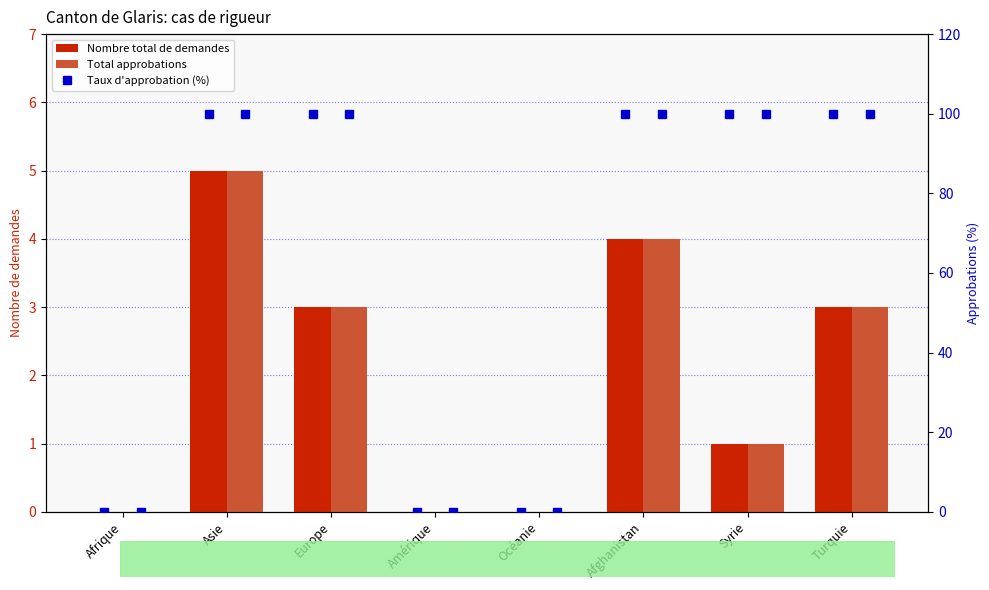

How many values in the Total approbations series are below 3?

4